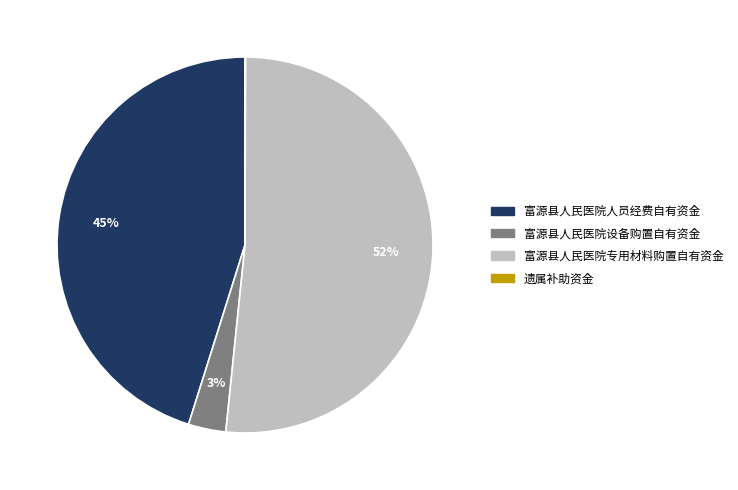

Which category accounts for the majority?

富源县人民医院专用材料购置自有资金